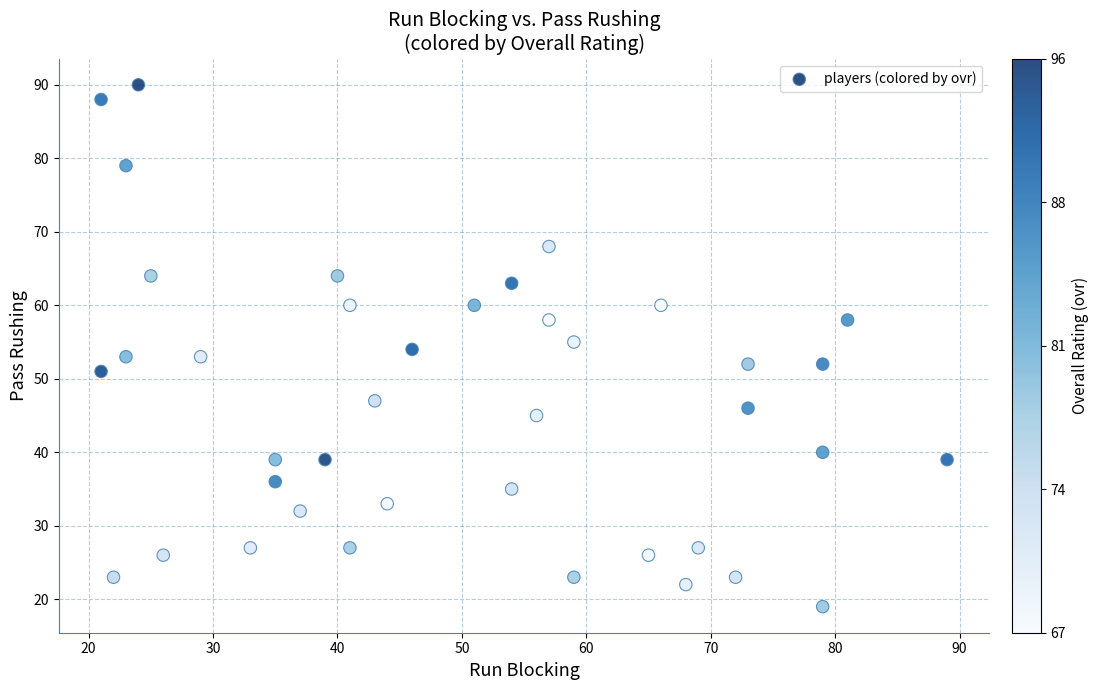

What is the range of X values (max minus min)?

68